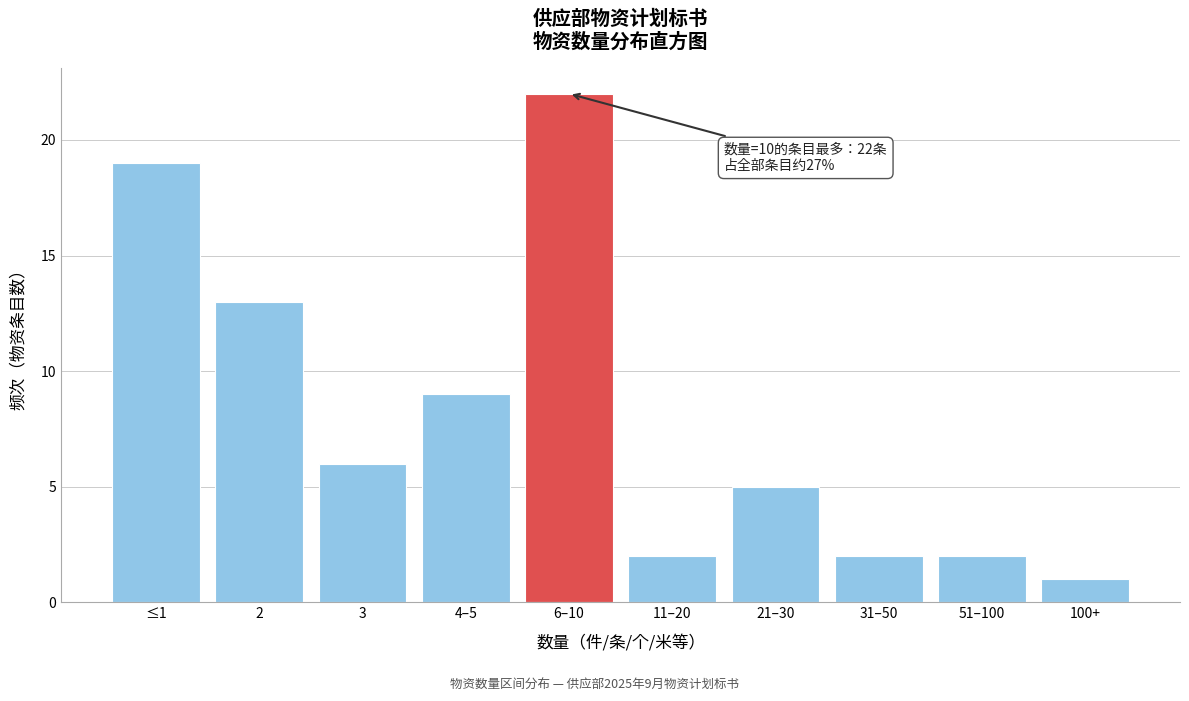

Reading left to right, extract all data points from this chart.

≤1=19	2=13	3=6	4–5=9	6–10=22	11–20=2	21–30=5	31–50=2	51–100=2	100+=1